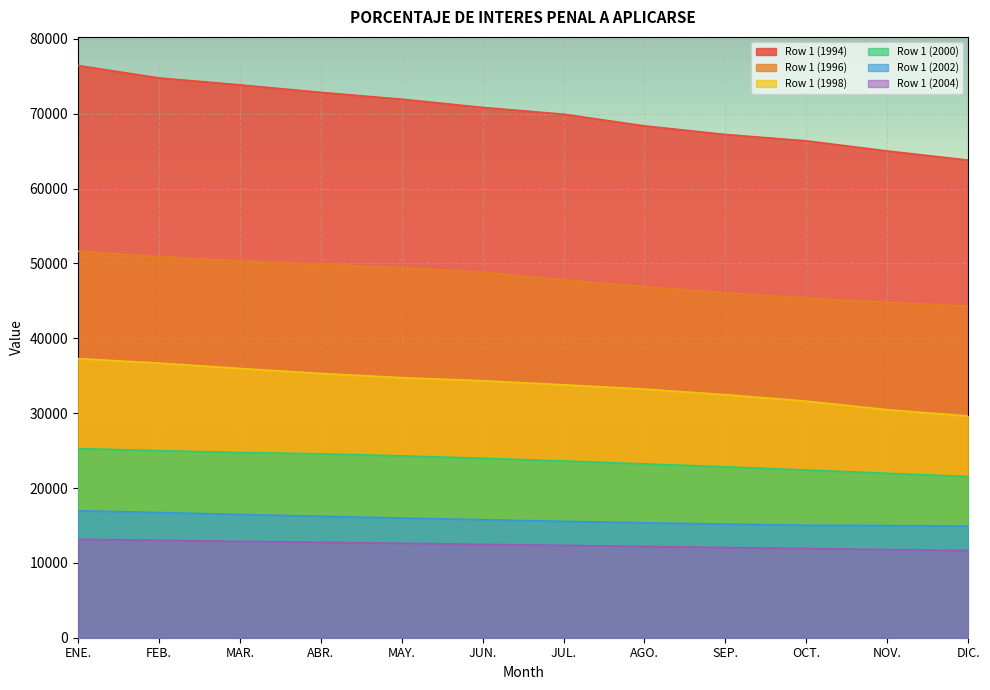

What is the maximum value shown in the chart?

76444.4